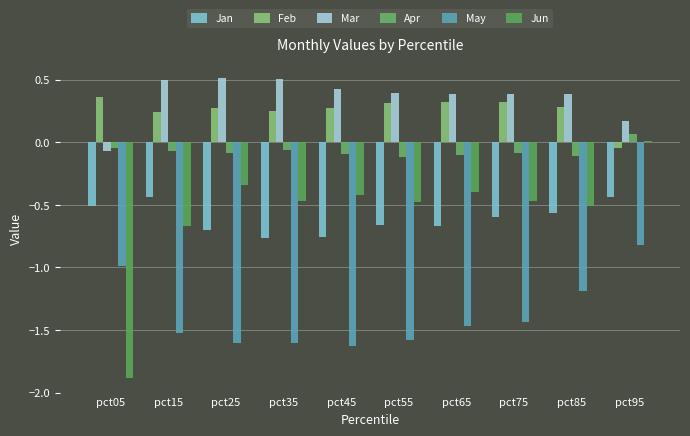

Which series has the largest range (max minus min)?

Jun